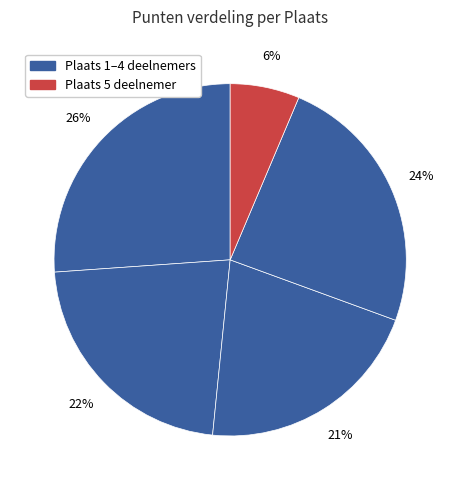

Which slice is the largest?

Plaats 1